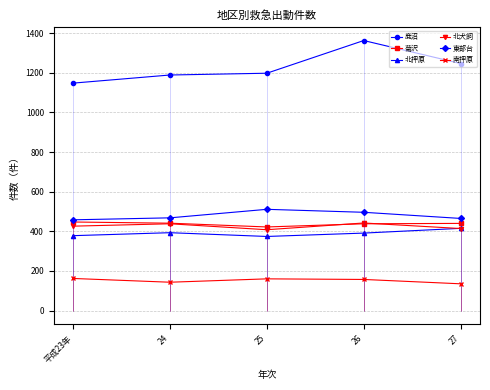

Which series changed the most between 平成23年 and 25?

東部台